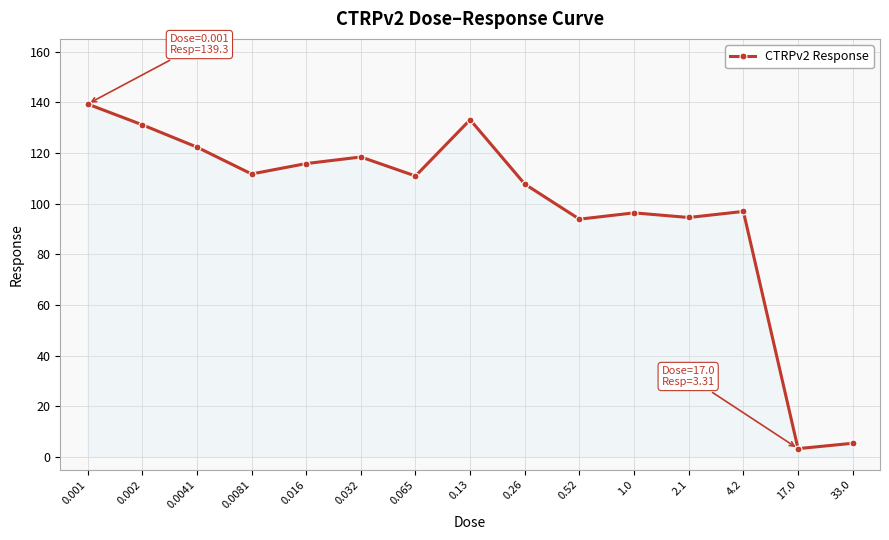

How many lines are shown in the chart?

1